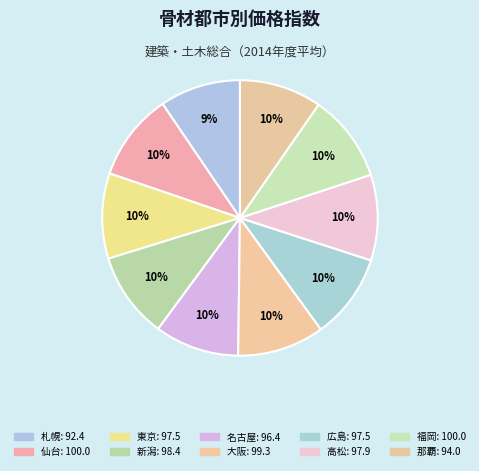

What is the change in value from 仙台 to 広島?

-2.5